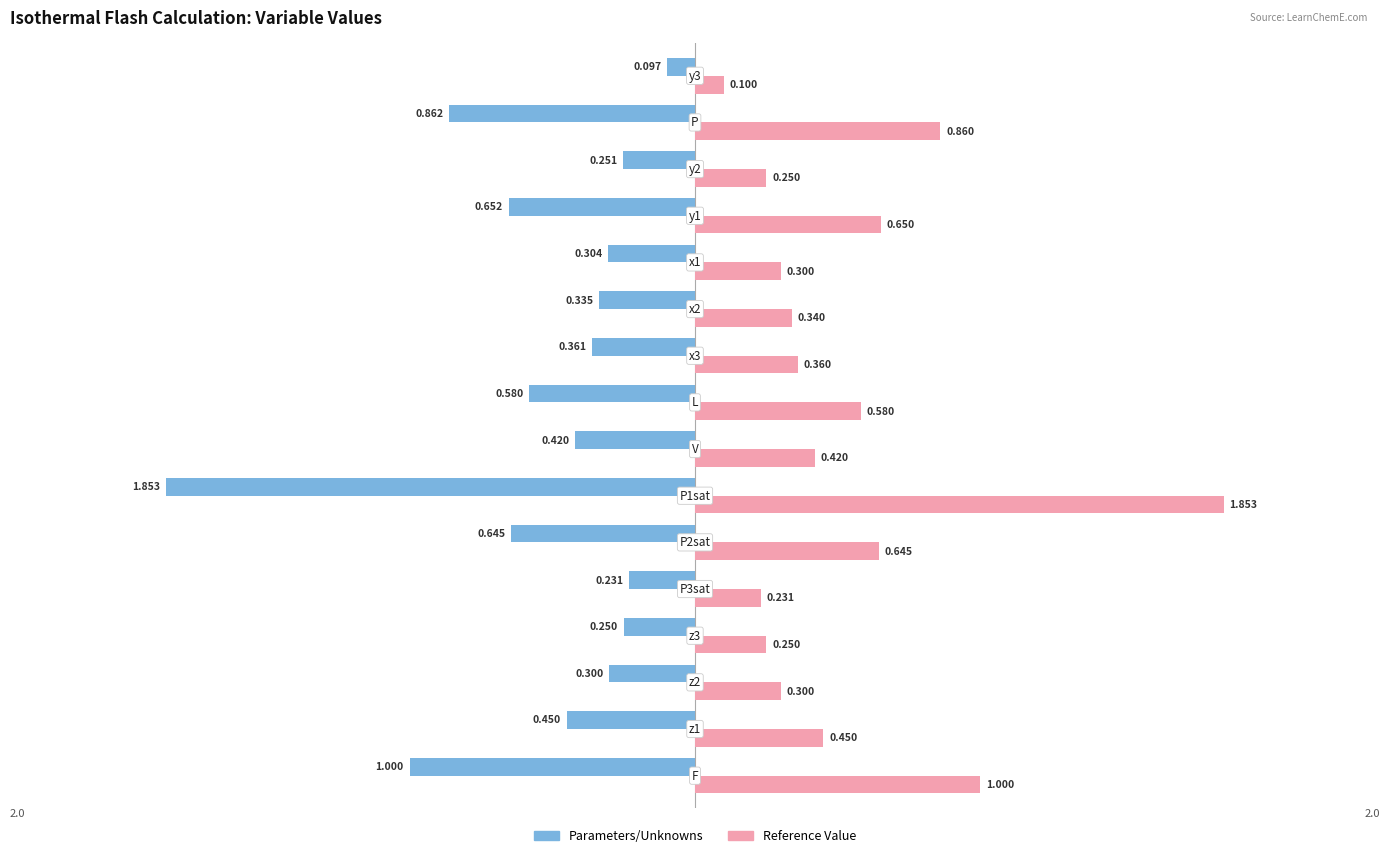

Which series has the largest total across all categories?

Reference Value